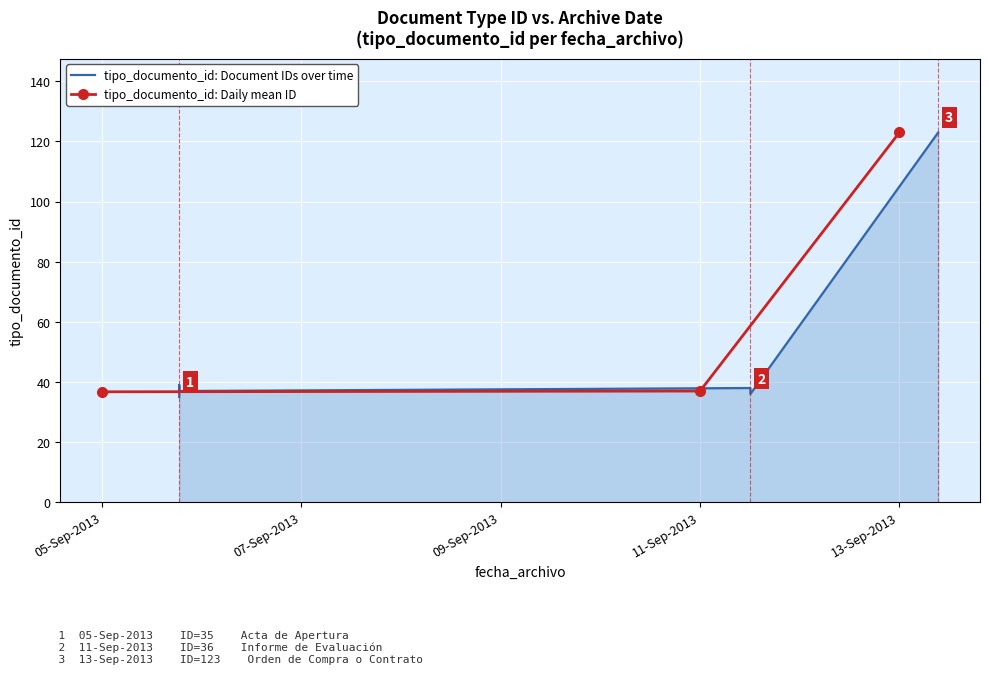

What is the value of the tipo_documento_id: Daily mean ID point at the 3rd from the left?

123.0